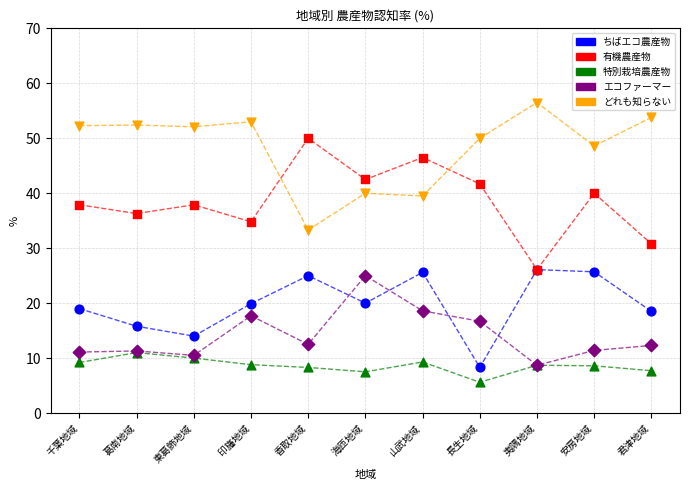

In the どれも知らない series, what Y value is closest to 44?

40.0